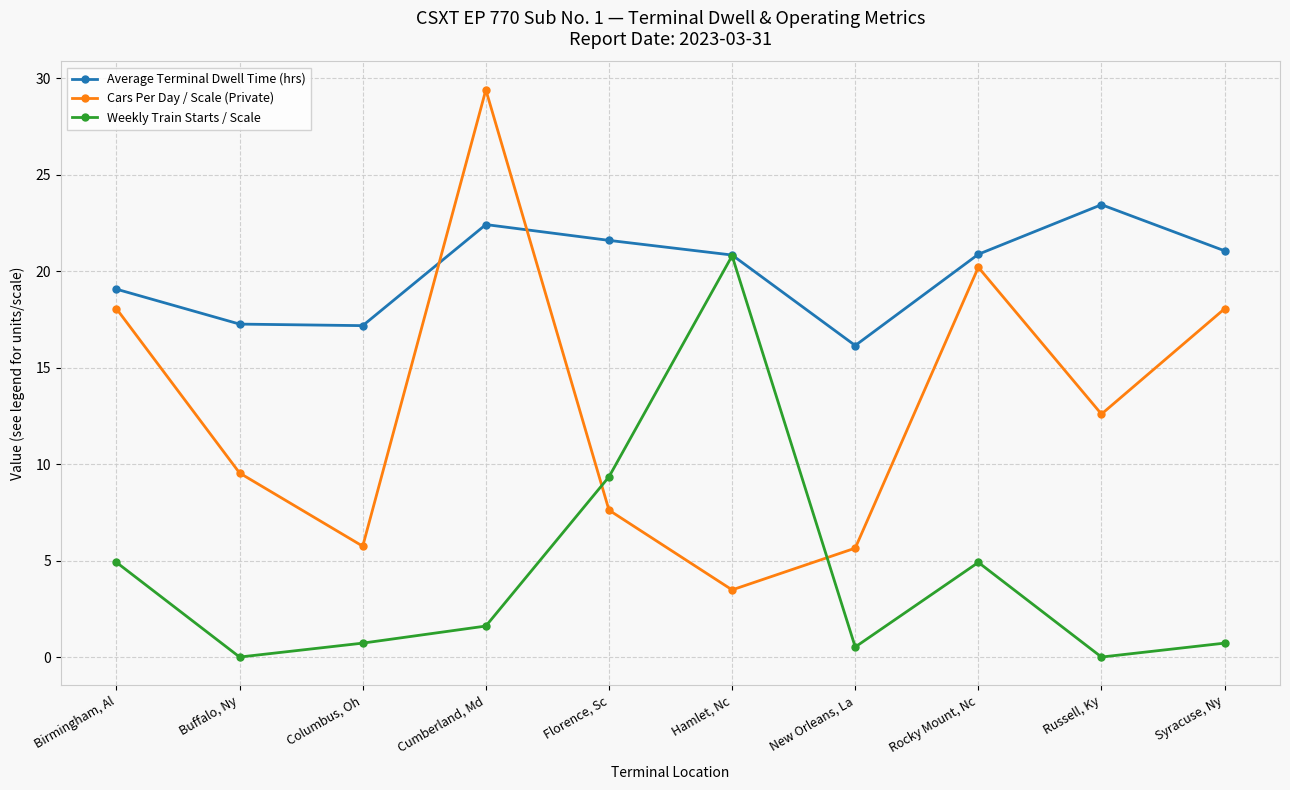

Which series has the largest total across all categories?

Average Terminal Dwell Time (hrs)